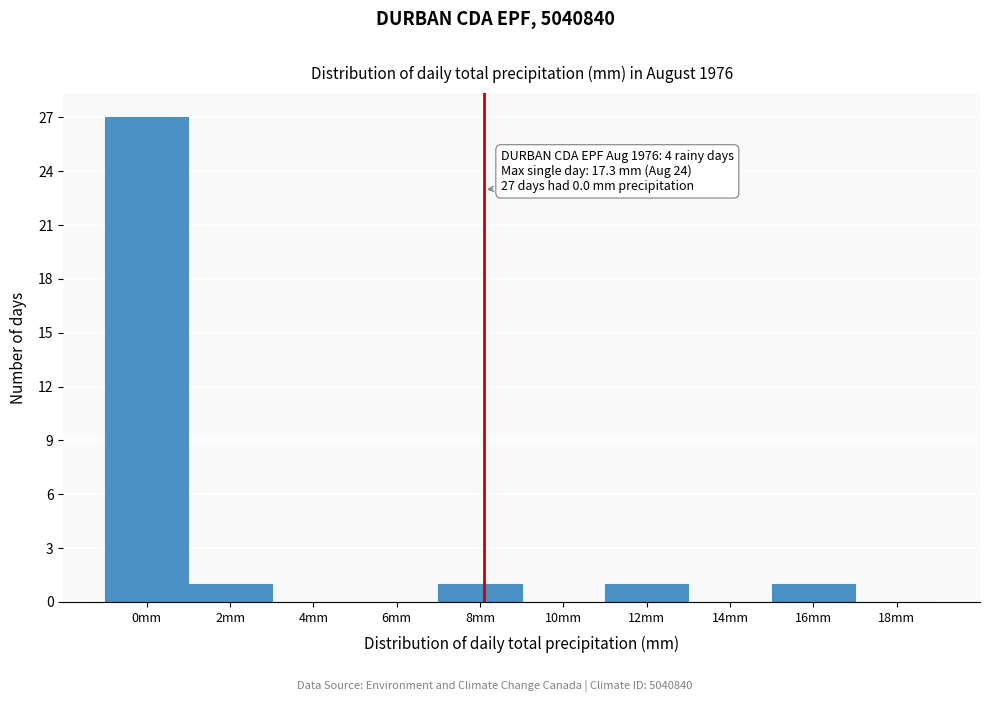

Reading right to left, transcribe all the data shown in this chart.

18mm=0	16mm=1	14mm=0	12mm=1	10mm=0	8mm=1	6mm=0	4mm=0	2mm=1	0mm=27